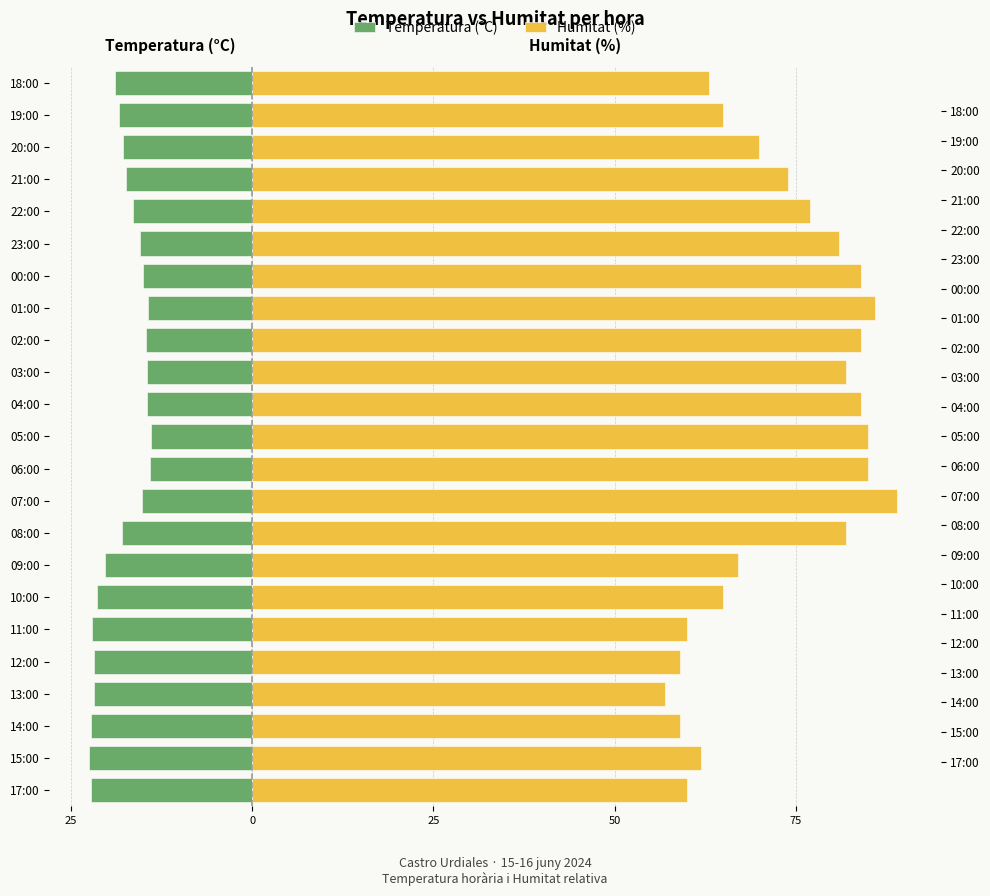

Which series changed the most between 07:00 and 00:00?

Humitat (%)